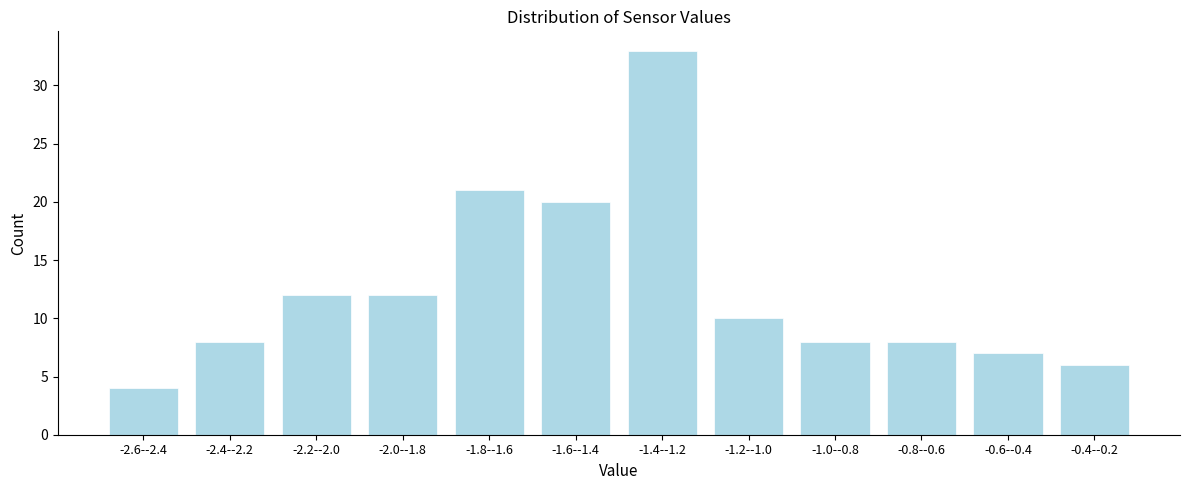

Reading left to right, extract all data points from this chart.

-2.6--2.4=4	-2.4--2.2=8	-2.2--2.0=12	-2.0--1.8=12	-1.8--1.6=21	-1.6--1.4=20	-1.4--1.2=33	-1.2--1.0=10	-1.0--0.8=8	-0.8--0.6=8	-0.6--0.4=7	-0.4--0.2=6